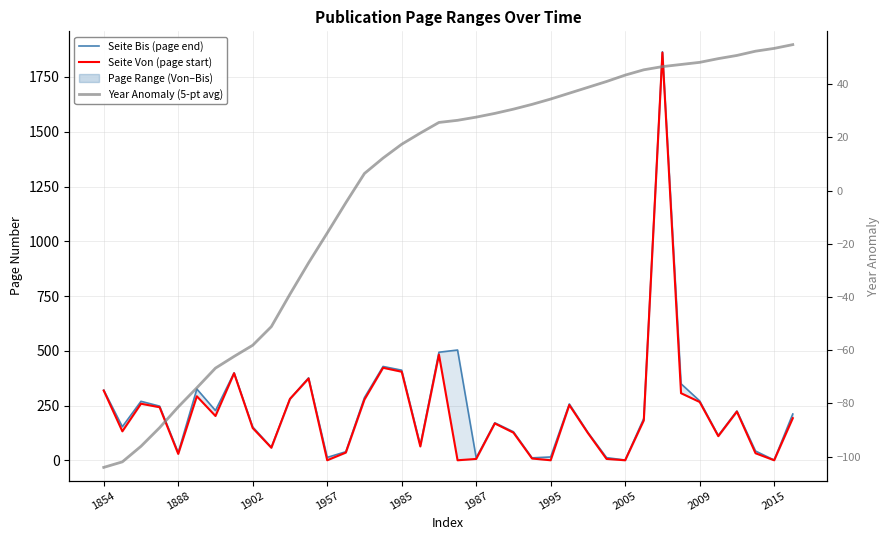

How many interior local valleys does the Seite Bis (page end) series have?

11